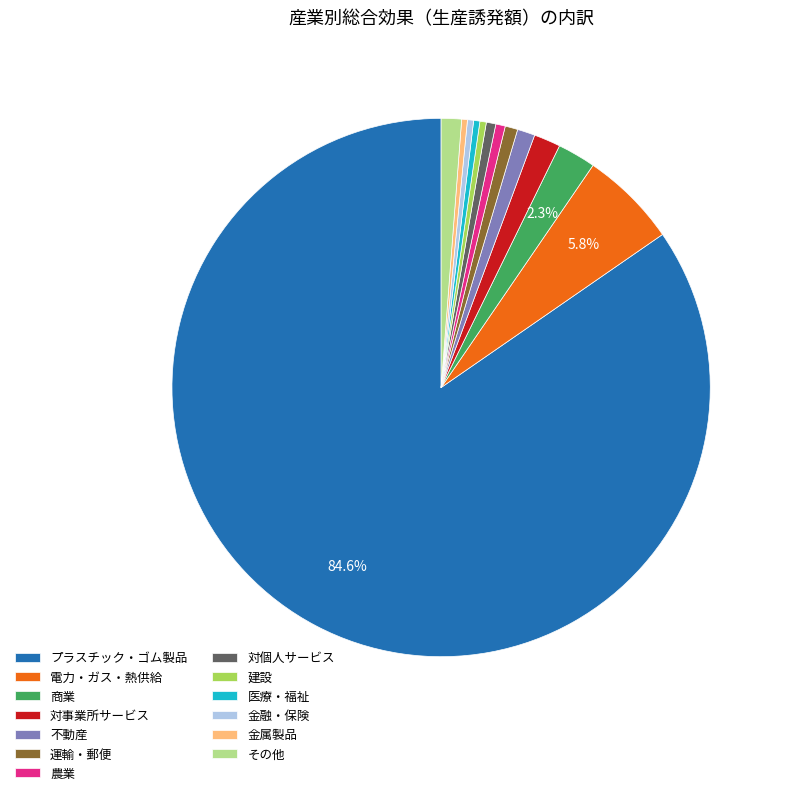

Between 不動産 and 電力・ガス・熱供給, which is larger?

電力・ガス・熱供給